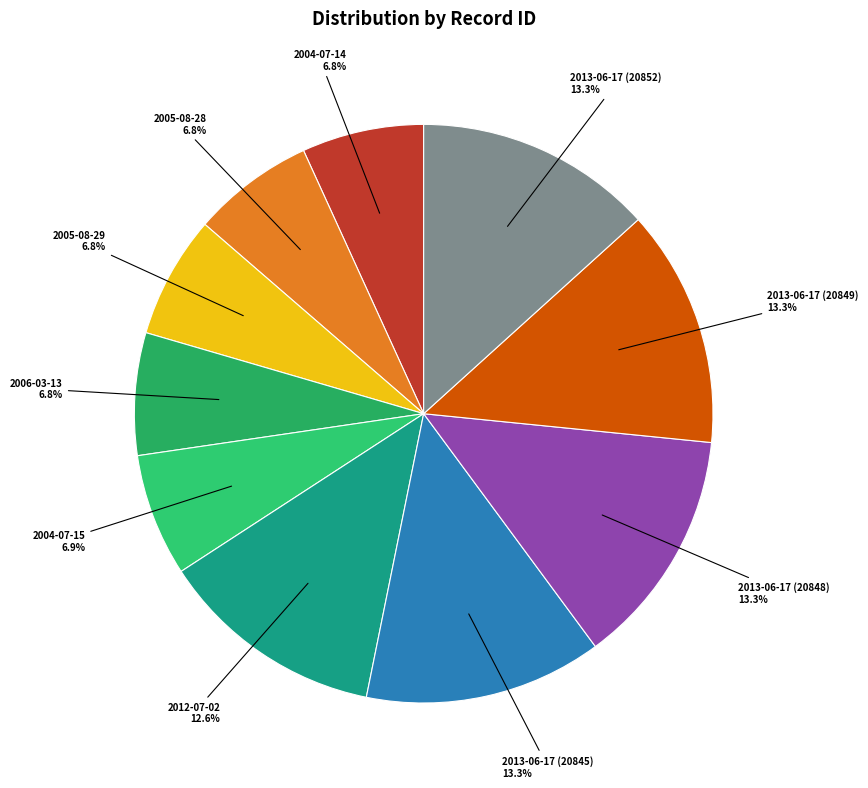

To the nearest percent, what portion does 2013-06-17 (20849) represent?

13%